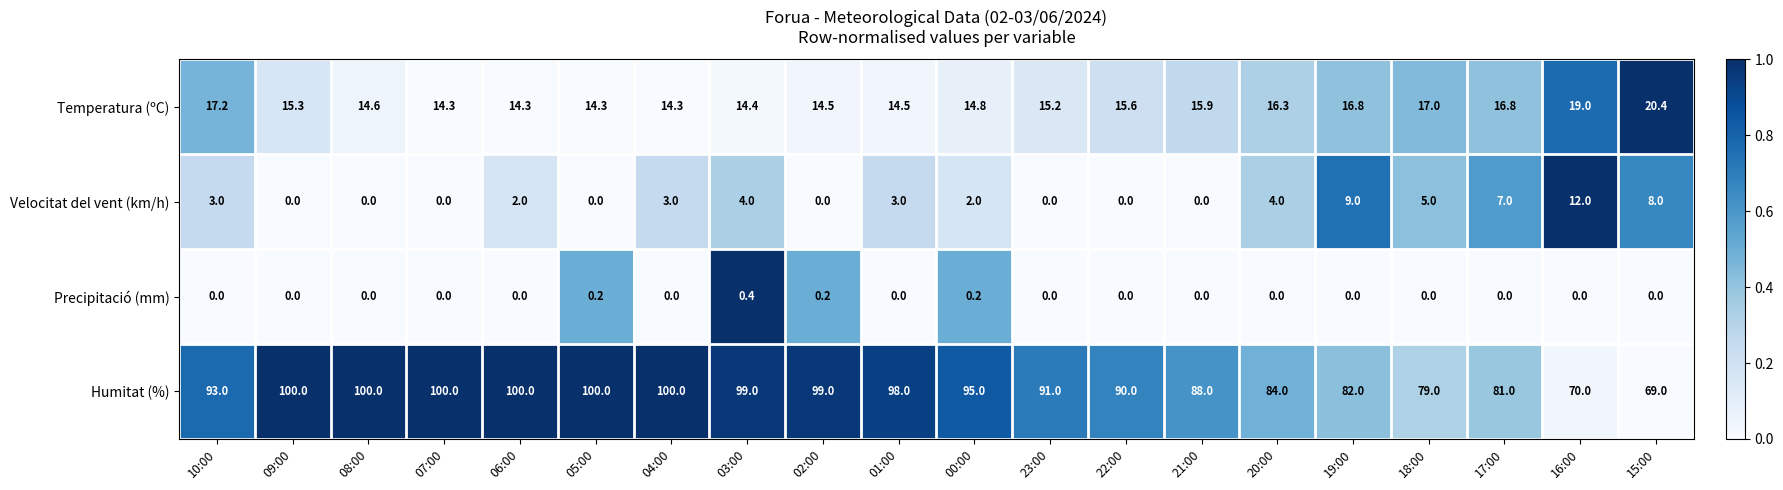

What is the greatest value displayed?

100.0